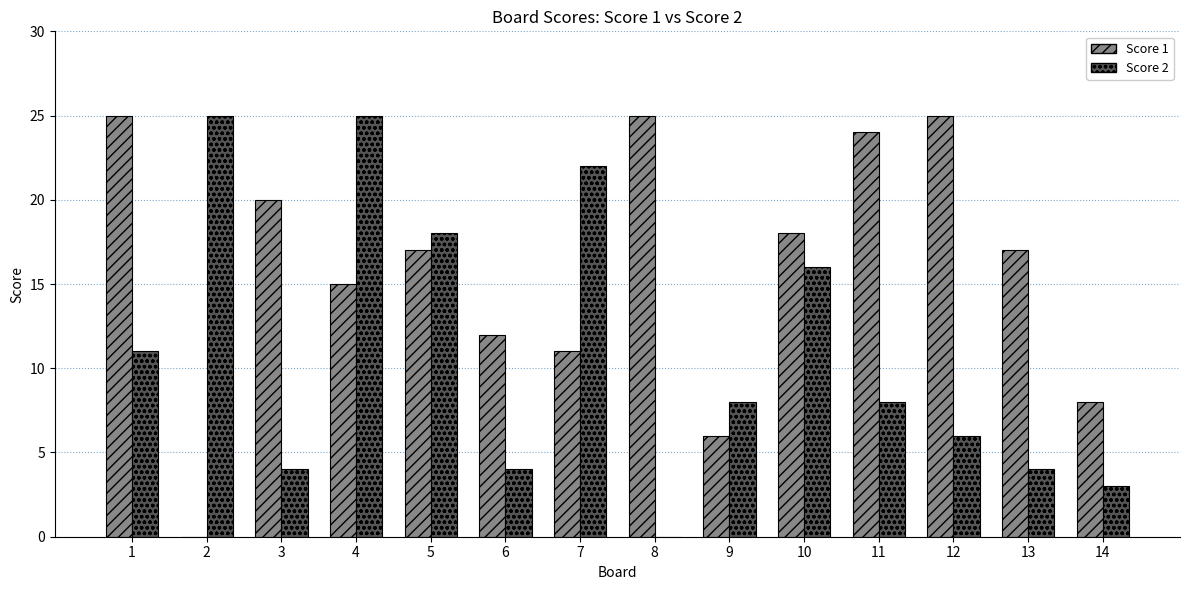

Reading right to left, extract all data points from this chart.

Score 1: 14=8	13=17	12=25	11=24	10=18	9=6	8=25	7=11	6=12	5=17	4=15	3=20	2=0	1=25
Score 2: 14=3	13=4	12=6	11=8	10=16	9=8	8=0	7=22	6=4	5=18	4=25	3=4	2=25	1=11